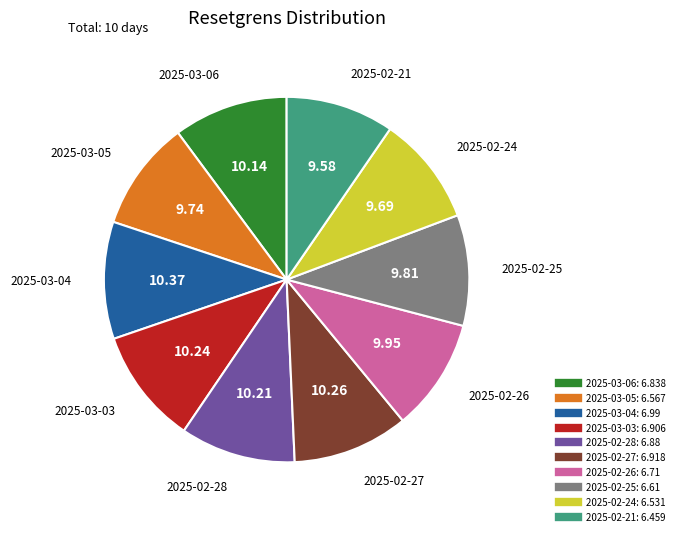

Is 2025-02-26 the majority of the pie?

No